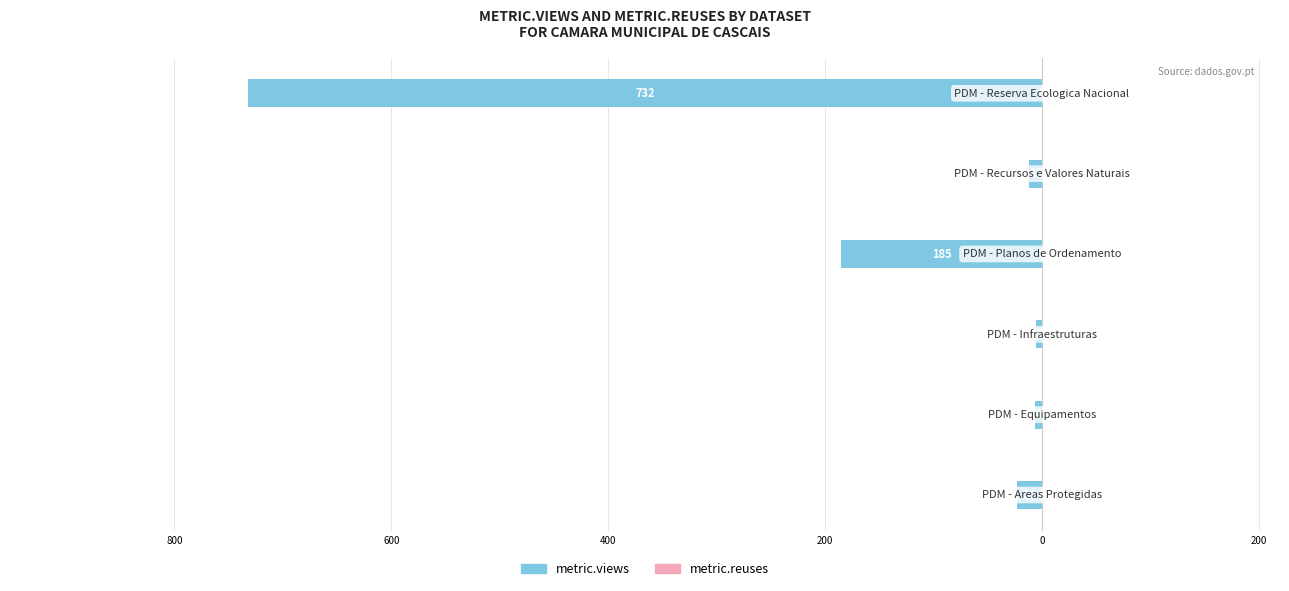

Are the bars horizontal?

Yes